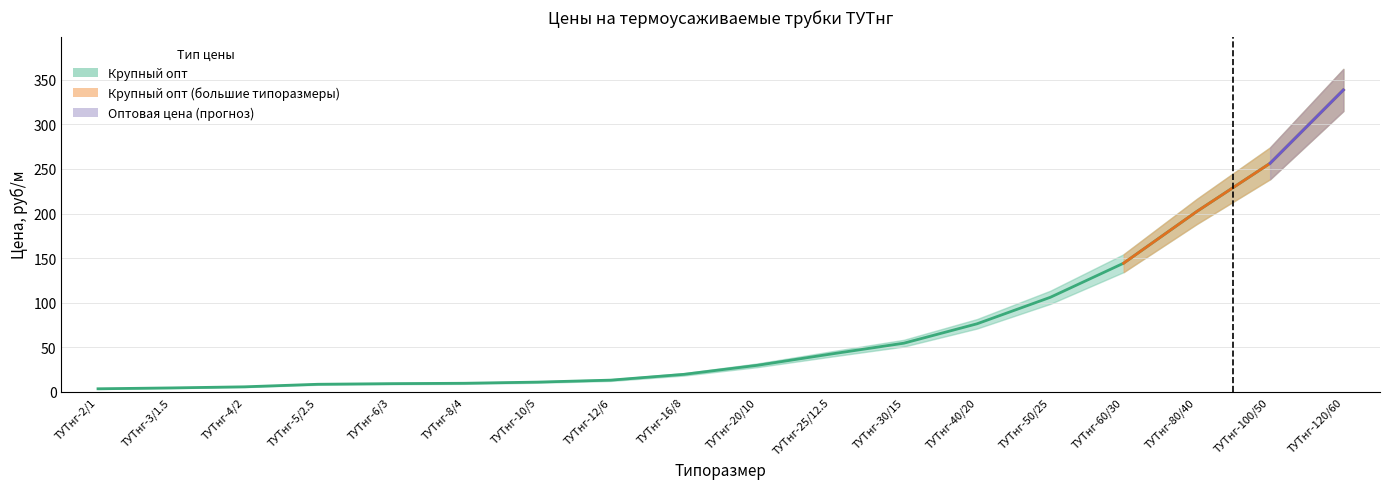

Between ТУТнг-2/1 and ТУТнг-20/10, which is larger?

ТУТнг-20/10